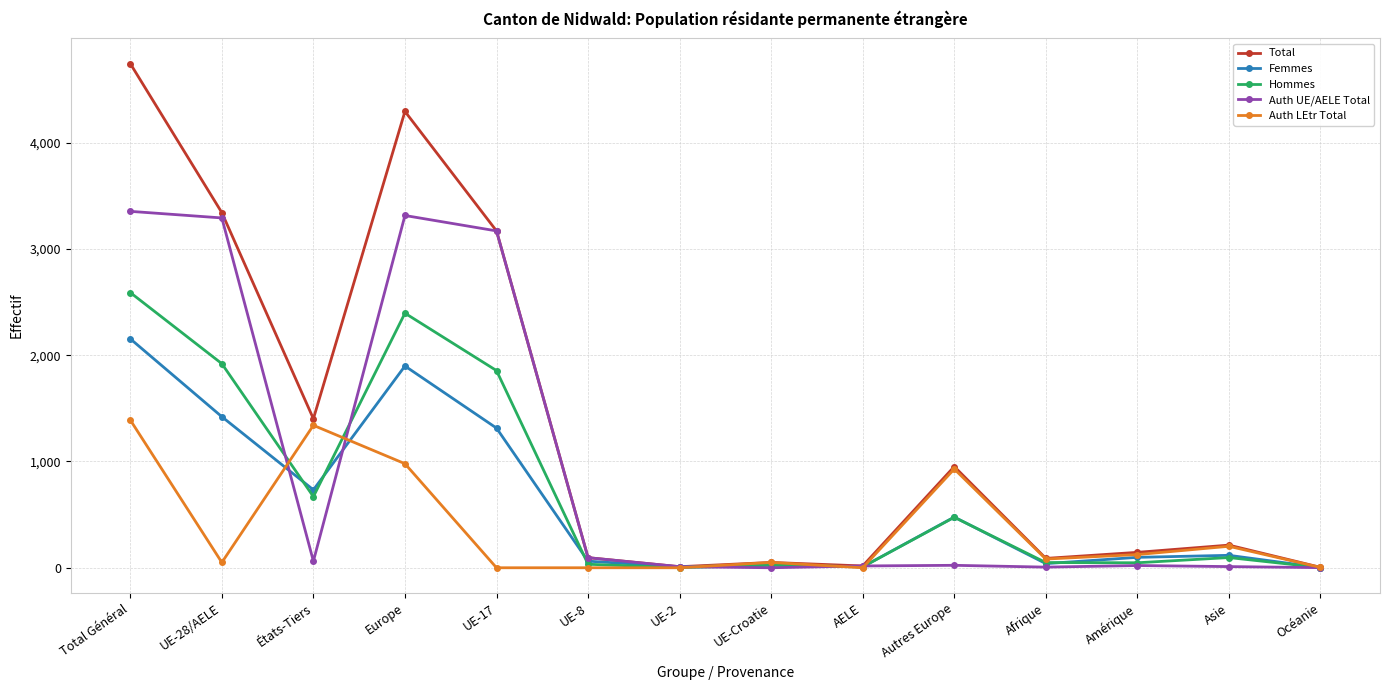

Where is Femmes nearest to the value 1078?

UE-17